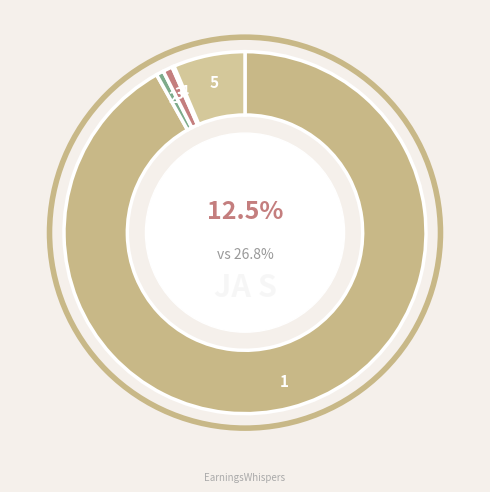

The Native Hawaiian and Other Pacific slice represents 15% of the pie. True or false?

False